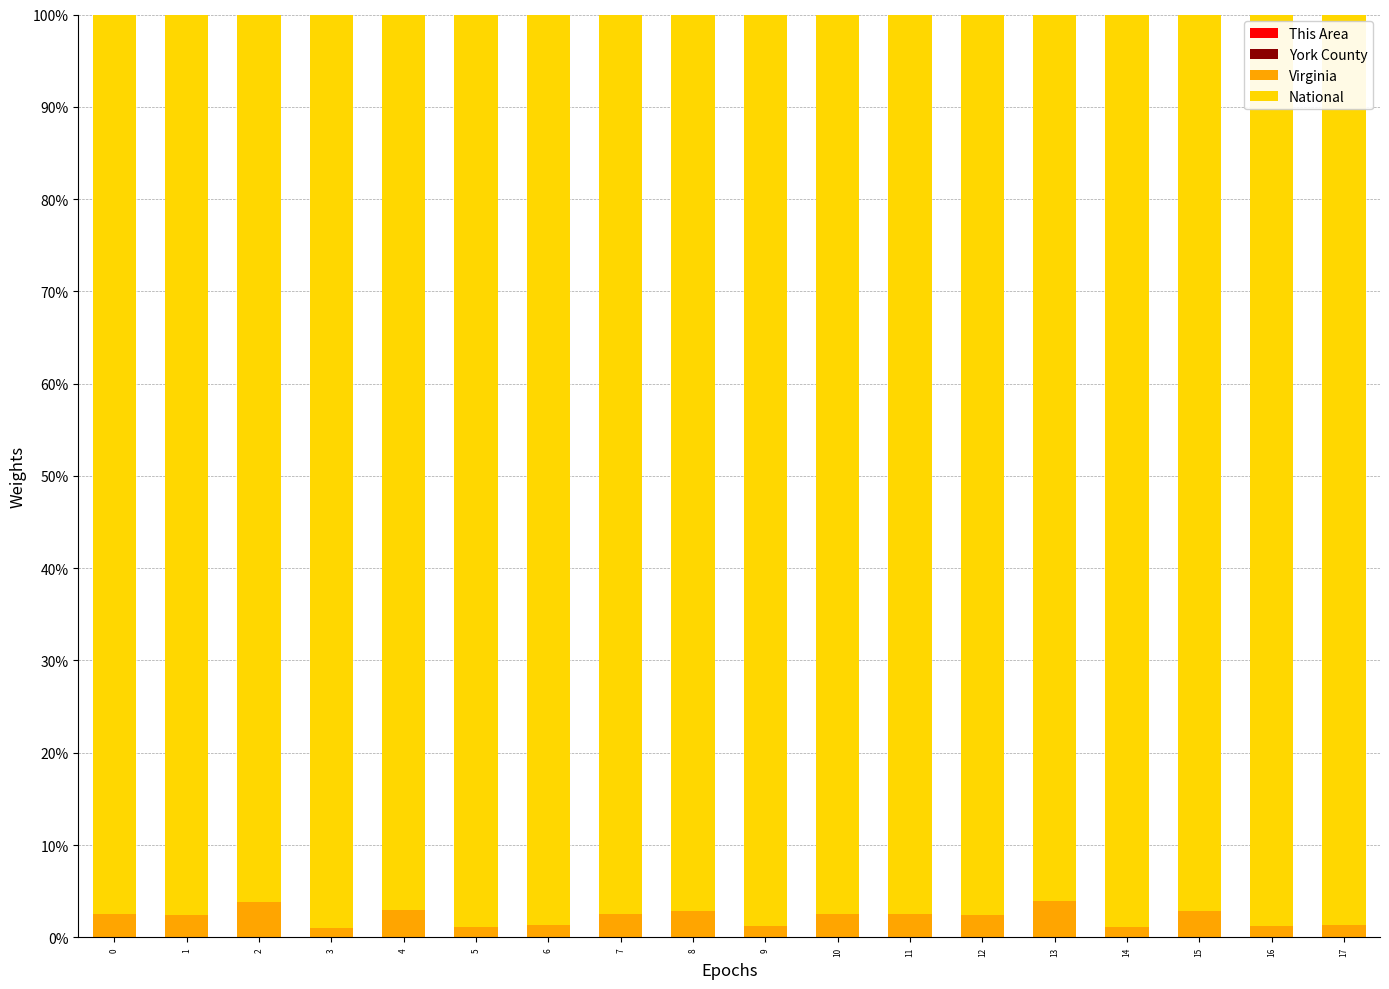

Does the chart contain stacked bars?

Yes